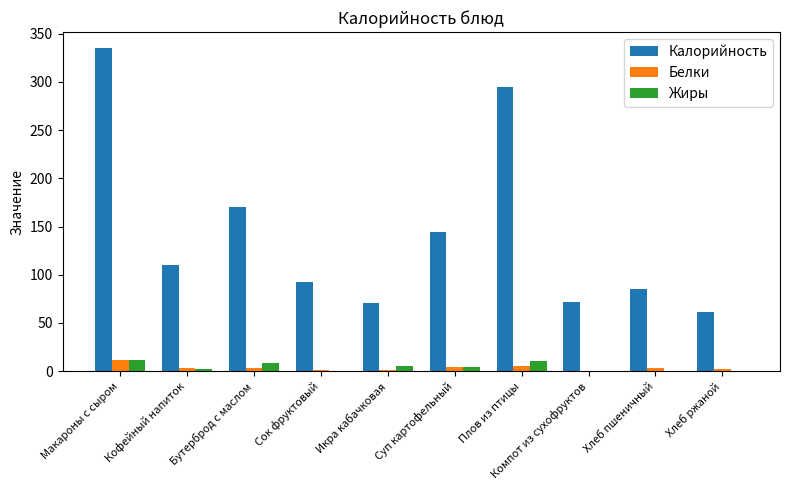

Is the value of Жиры at Икра кабачковая greater than the value of Калорийность at Хлеб ржаной?

No